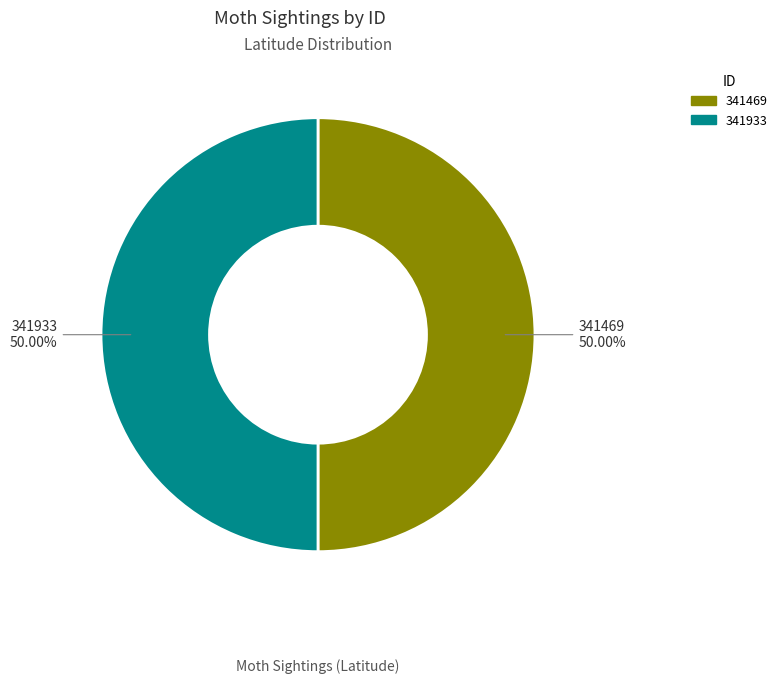

How much of the chart is everything except 341933?

50.0%